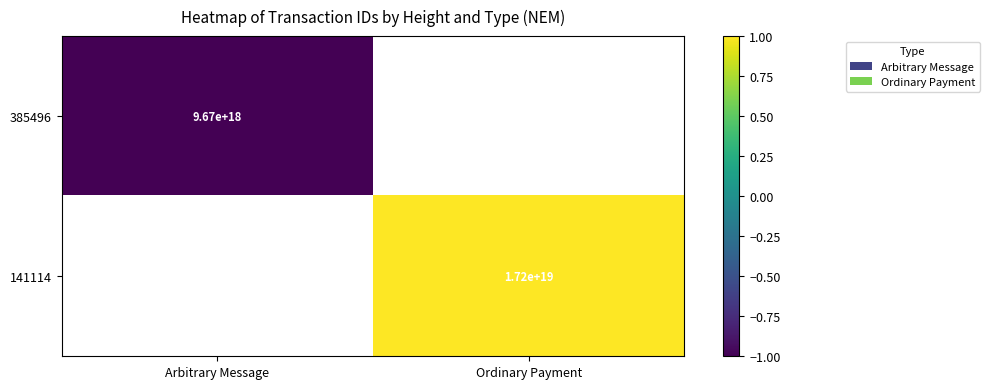

True or false: 385496 has a value of 5415711243123206144 at Arbitrary Message.

False